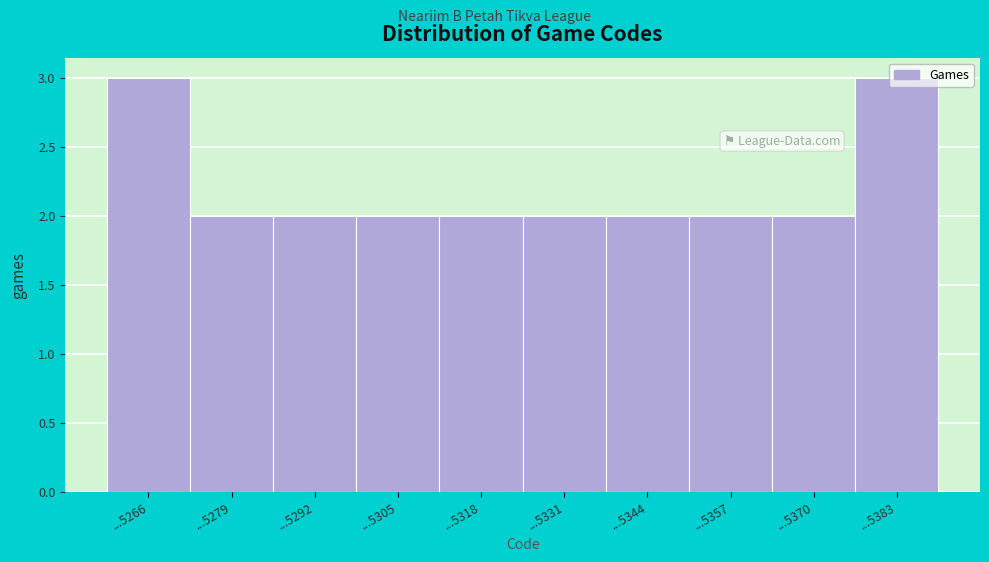

What is the value of the 9th bar from the left?

2